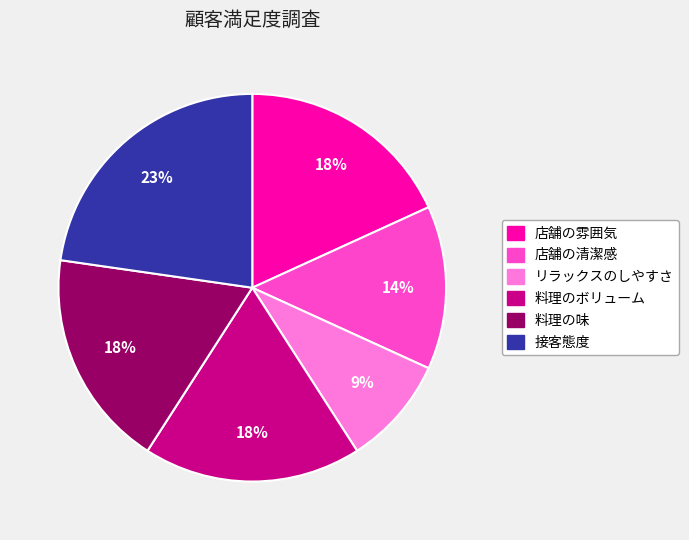

Between リラックスのしやすさ and 接客態度, which is larger?

接客態度